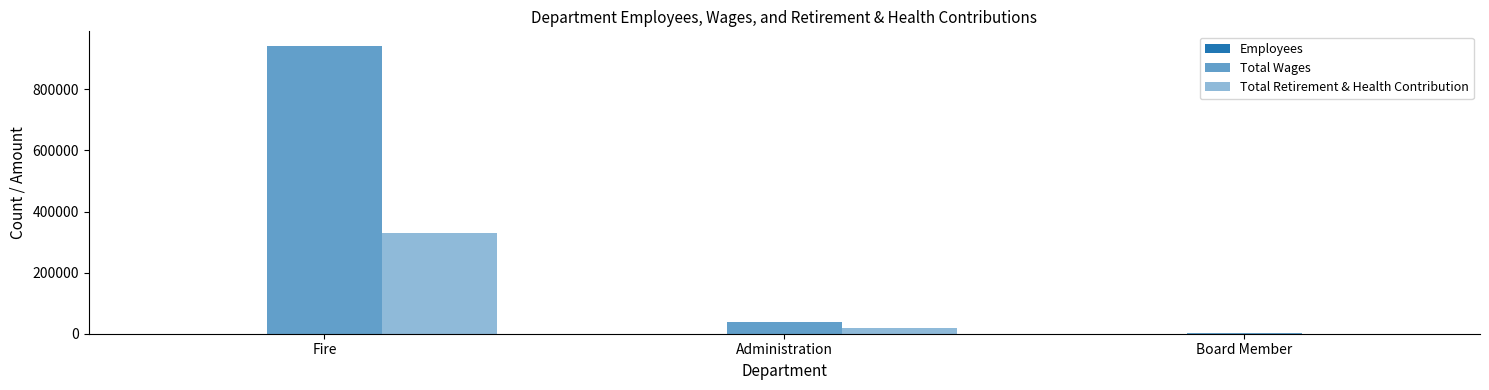

Is the value of Total Wages at Administration greater than the value of Total Retirement & Health Contribution at Administration?

Yes